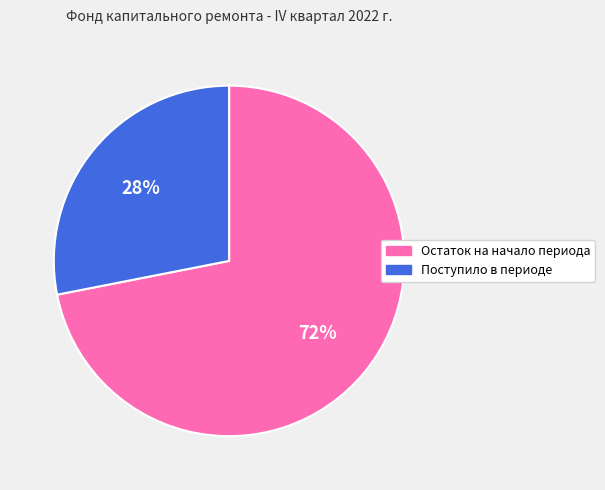

Does any single category account for the majority?

Yes